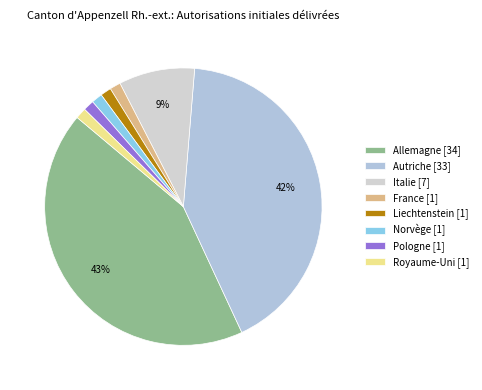

Which slice is the smallest?

France